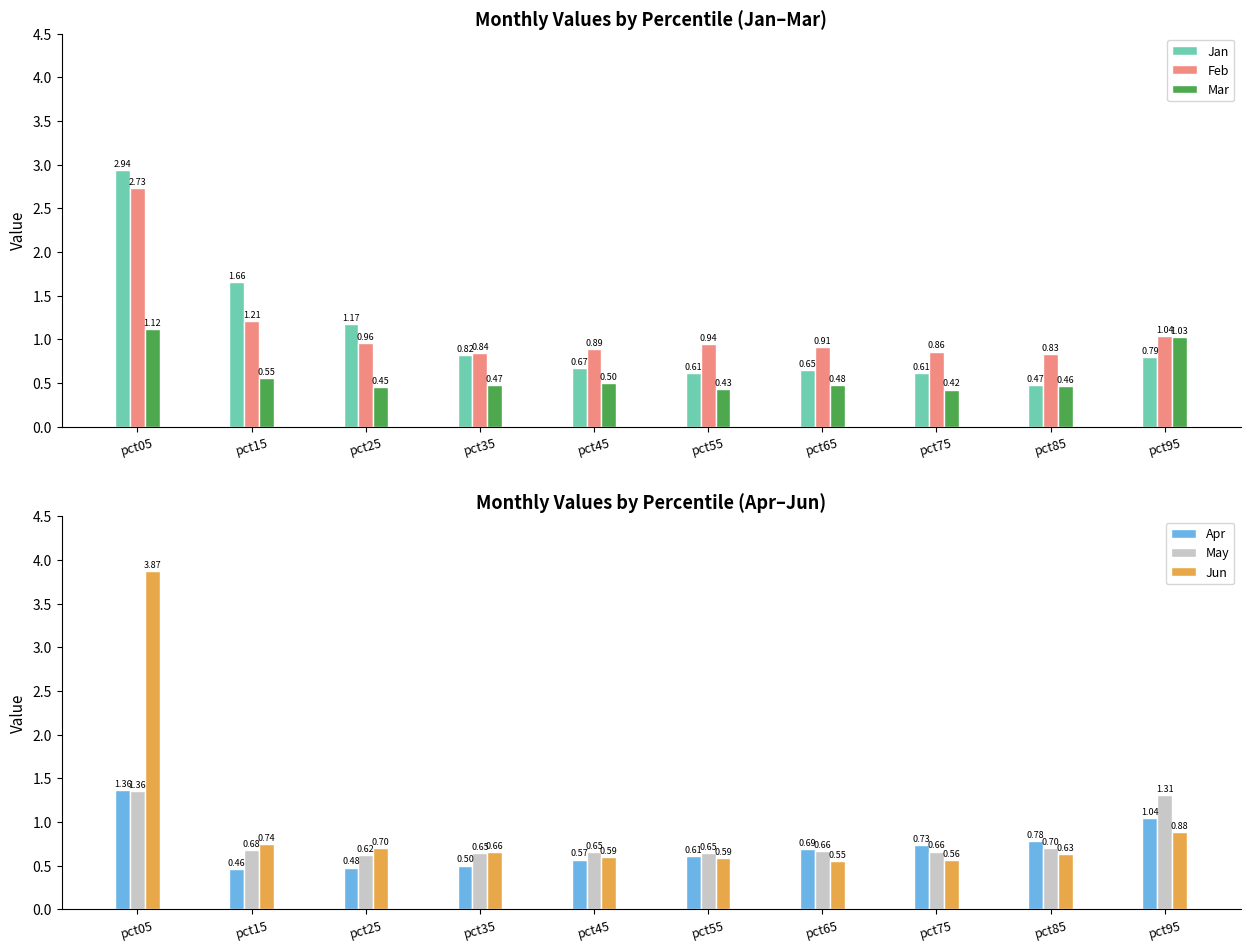

What is the value of the Apr bar at the 9th from the left?

0.8